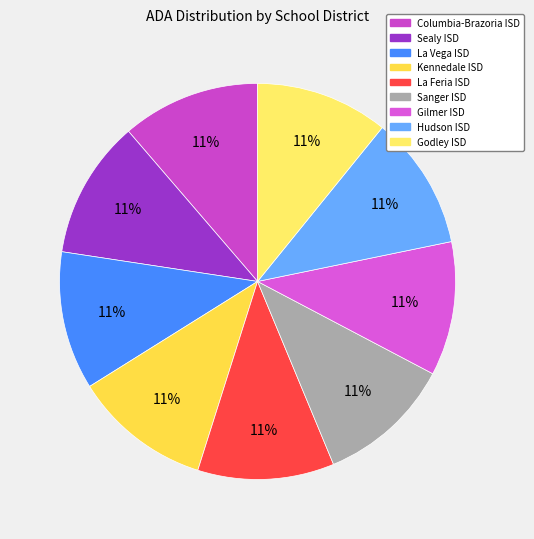

Rank the categories by value from highest to lowest.

Columbia-Brazoria ISD, Sealy ISD, La Vega ISD, Kennedale ISD, La Feria ISD, Sanger ISD, Gilmer ISD, Hudson ISD, Godley ISD